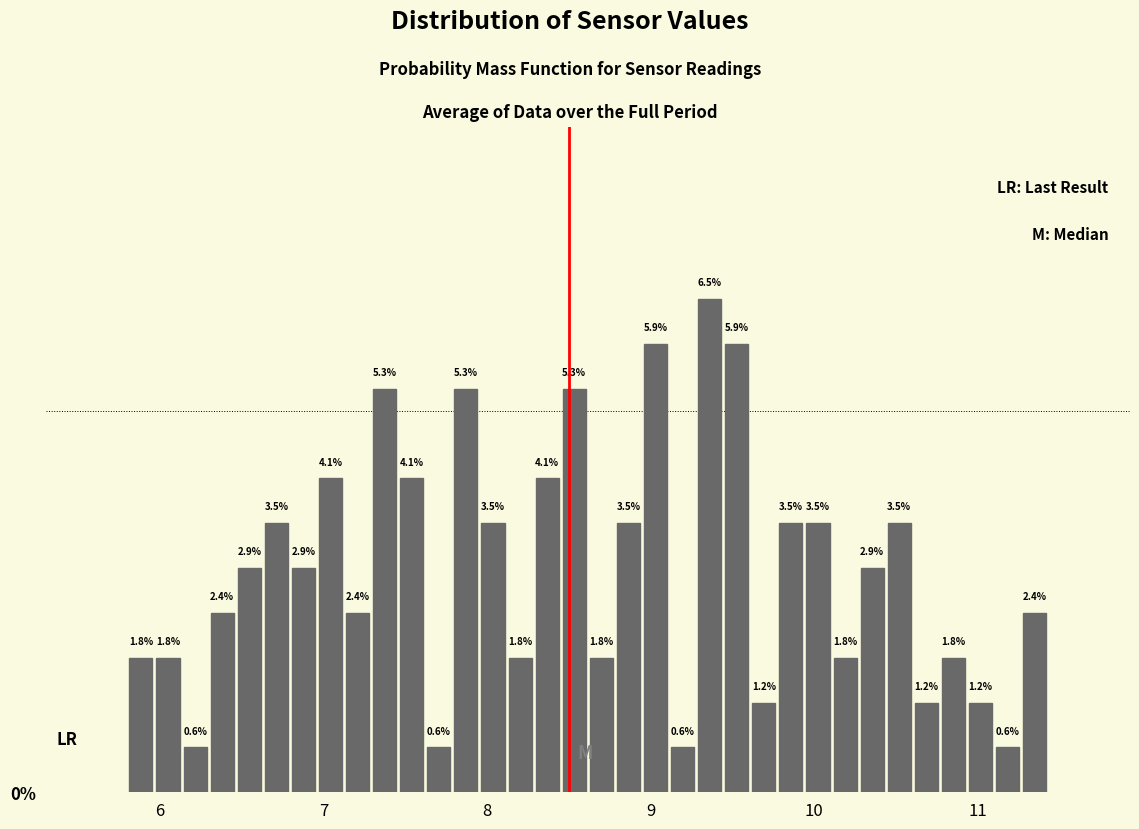

Read against the x-axis, roughly where is the centre of the tallest bar?

9.4